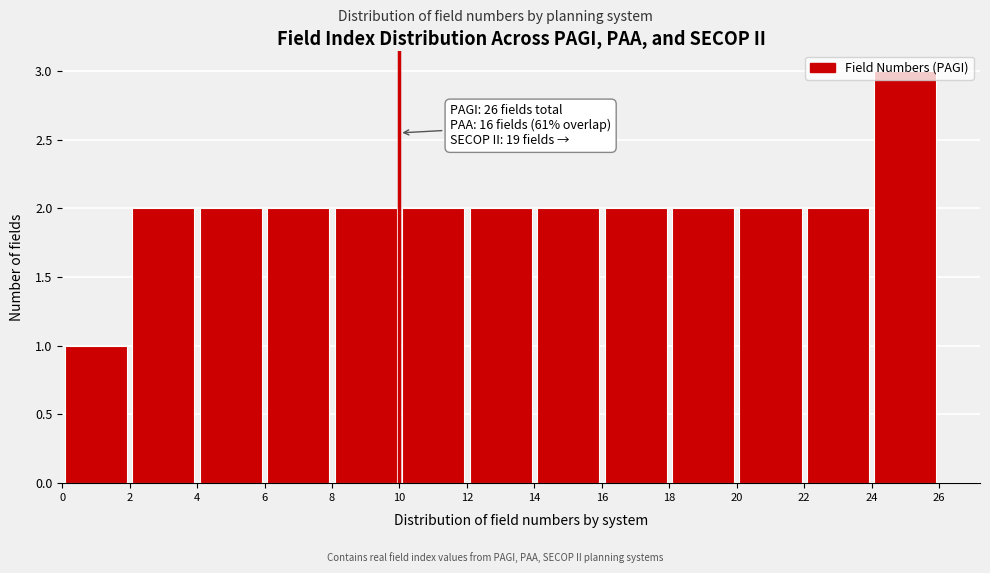

Which range on the x-axis has the tallest bar?

24 to 26